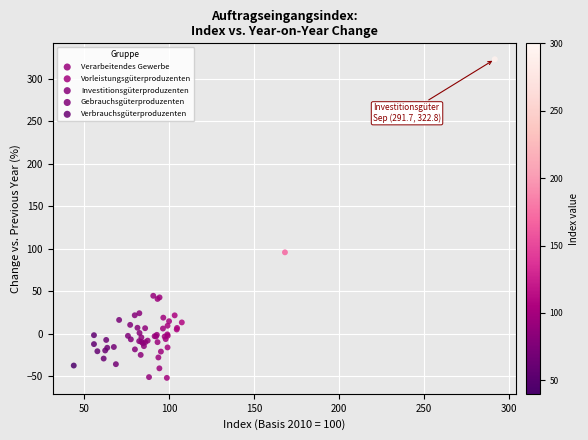

Which series reaches the maximum Y coordinate?

Investitionsgüterproduzenten